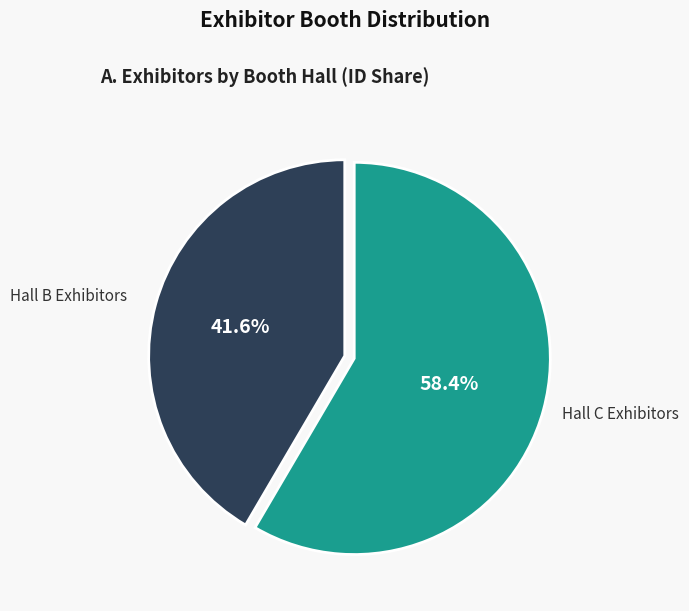

What is the total percentage of Hall C Exhibitors and Hall B Exhibitors?

100.0%